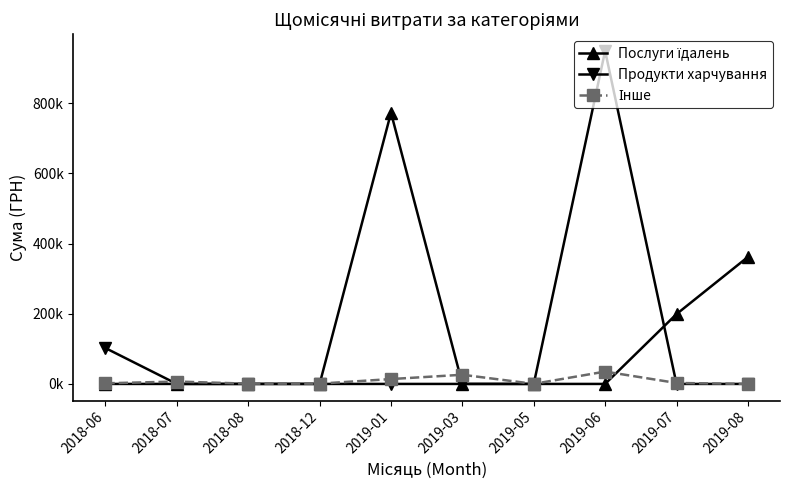

Which series has the largest total across all categories?

Послуги їдалень